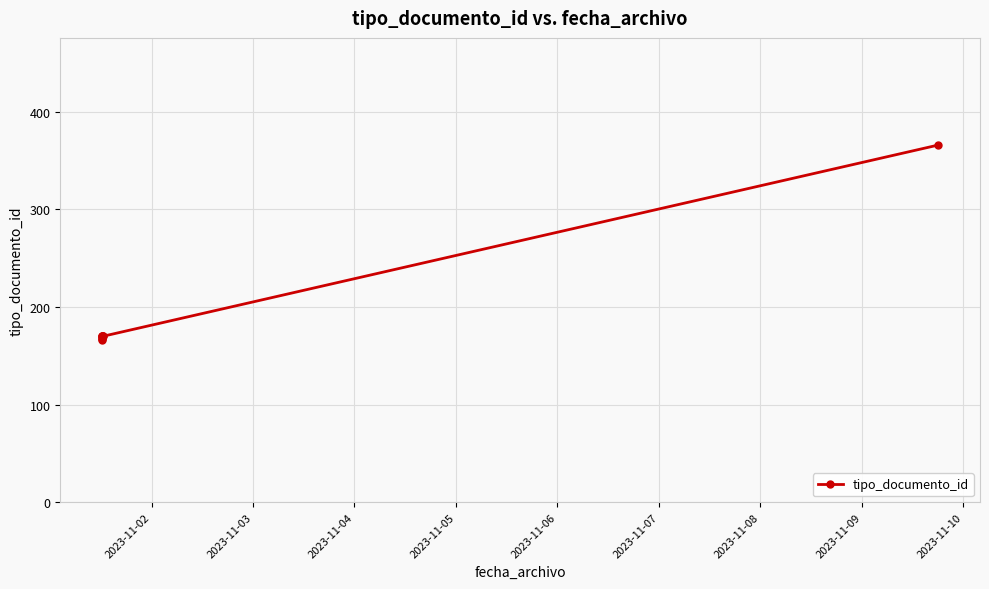

Count the number of data series in this chart.

1